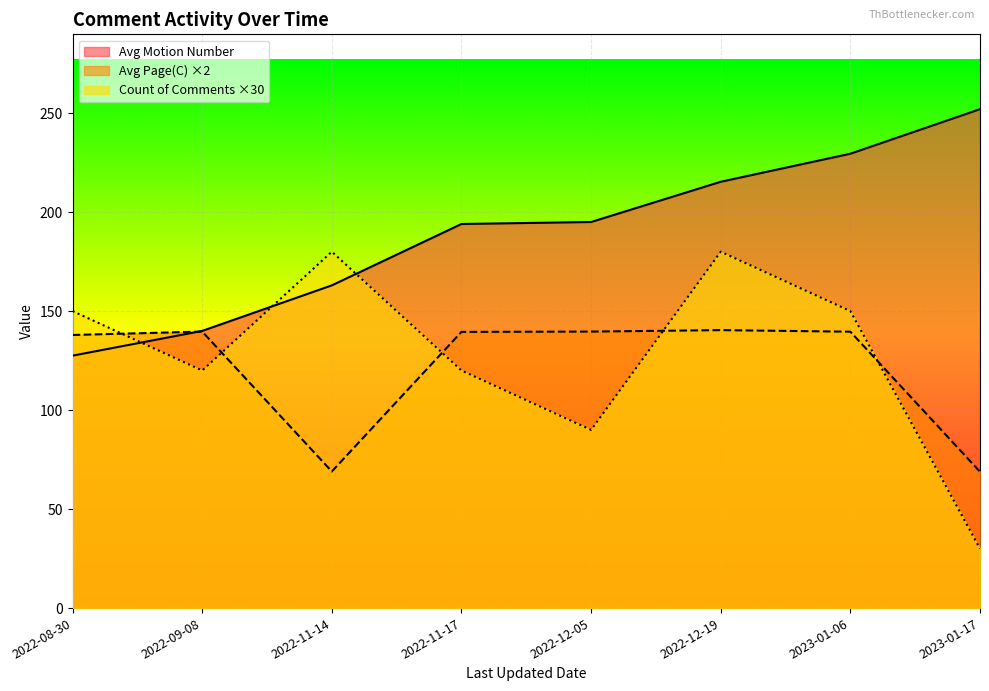

How many values in the Count of Comments series exceed 150?

2